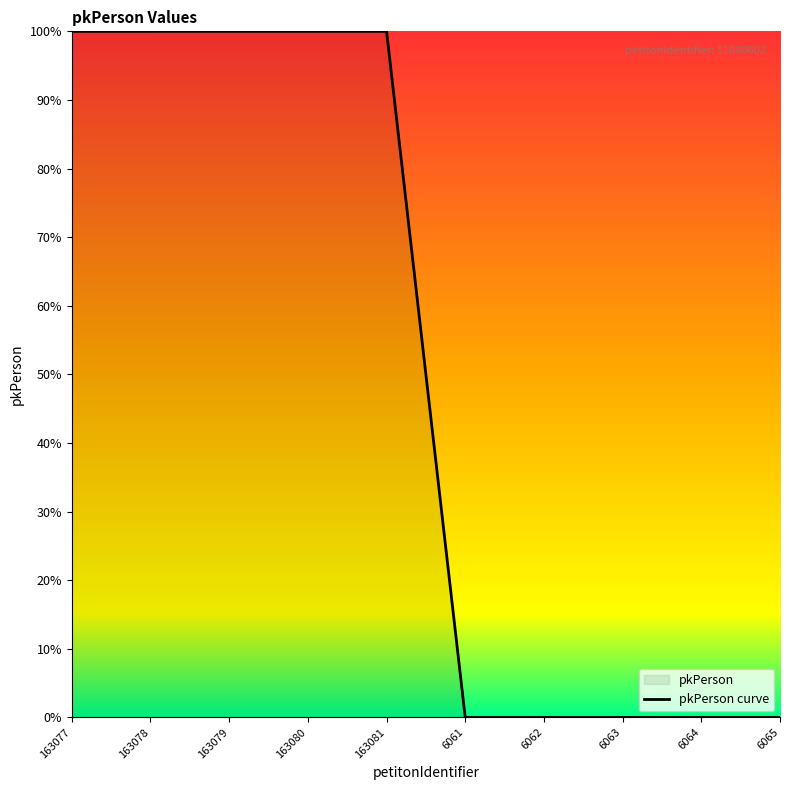

The chart shows a value of 100.0 at 163081. True or false?

True